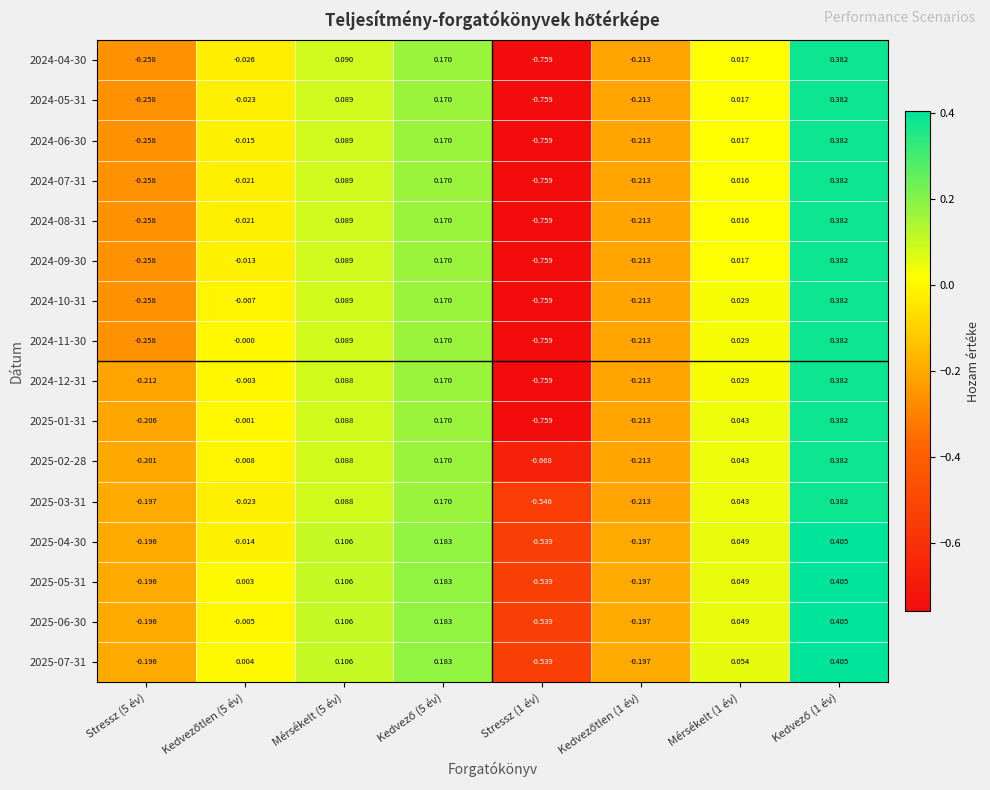

At Mérsékelt (5 év), list the series in order from largest to smallest.

2025-04-30, 2025-05-31, 2025-06-30, 2025-07-31, 2024-04-30, 2024-05-31, 2024-06-30, 2024-07-31, 2024-08-31, 2024-09-30, 2024-10-31, 2024-11-30, 2024-12-31, 2025-01-31, 2025-02-28, 2025-03-31